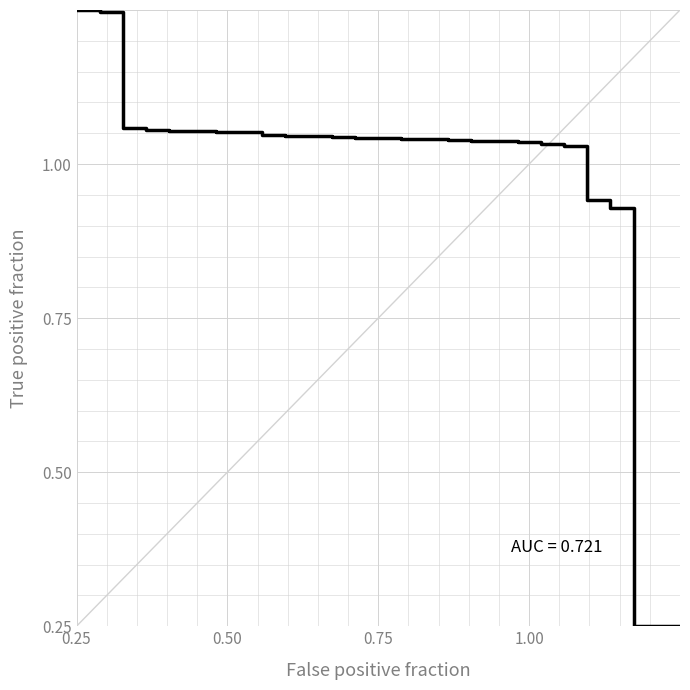

Is this an area chart (filled region under the line)?

No